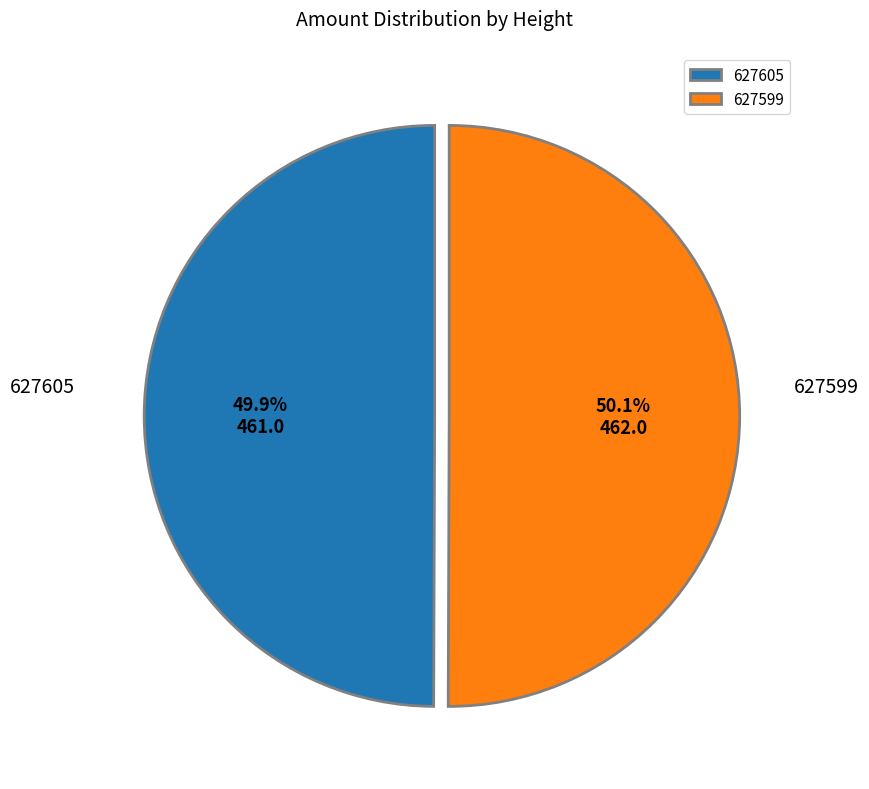

Is it true that 627599 is 56% of the pie?

False